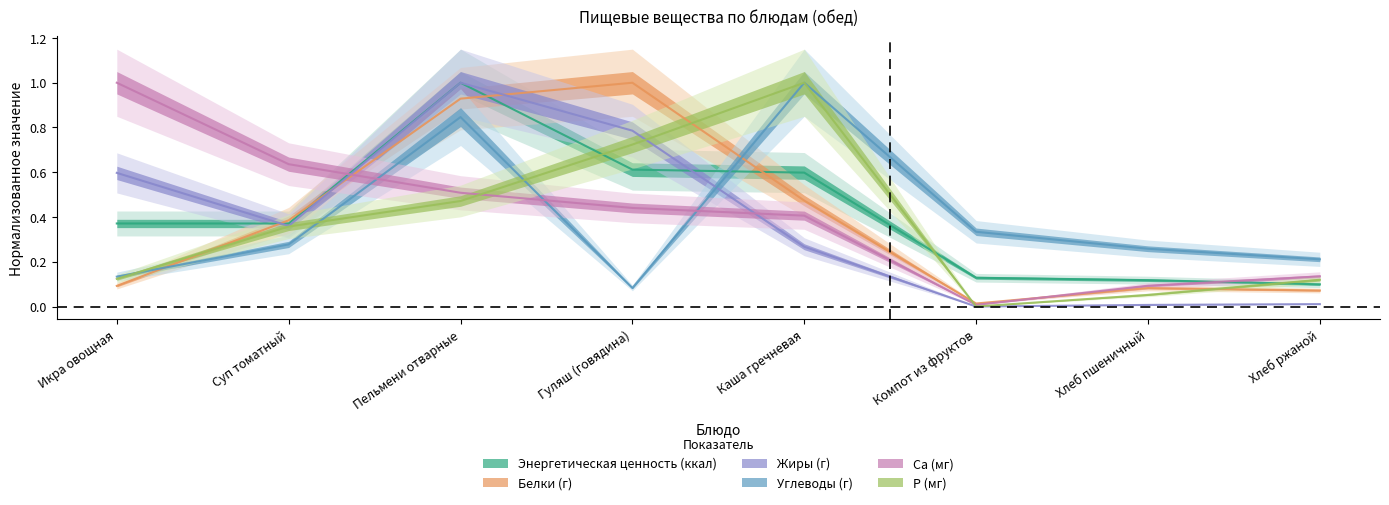

Between Суп томатный and Хлеб ржаной, which is larger?

Суп томатный